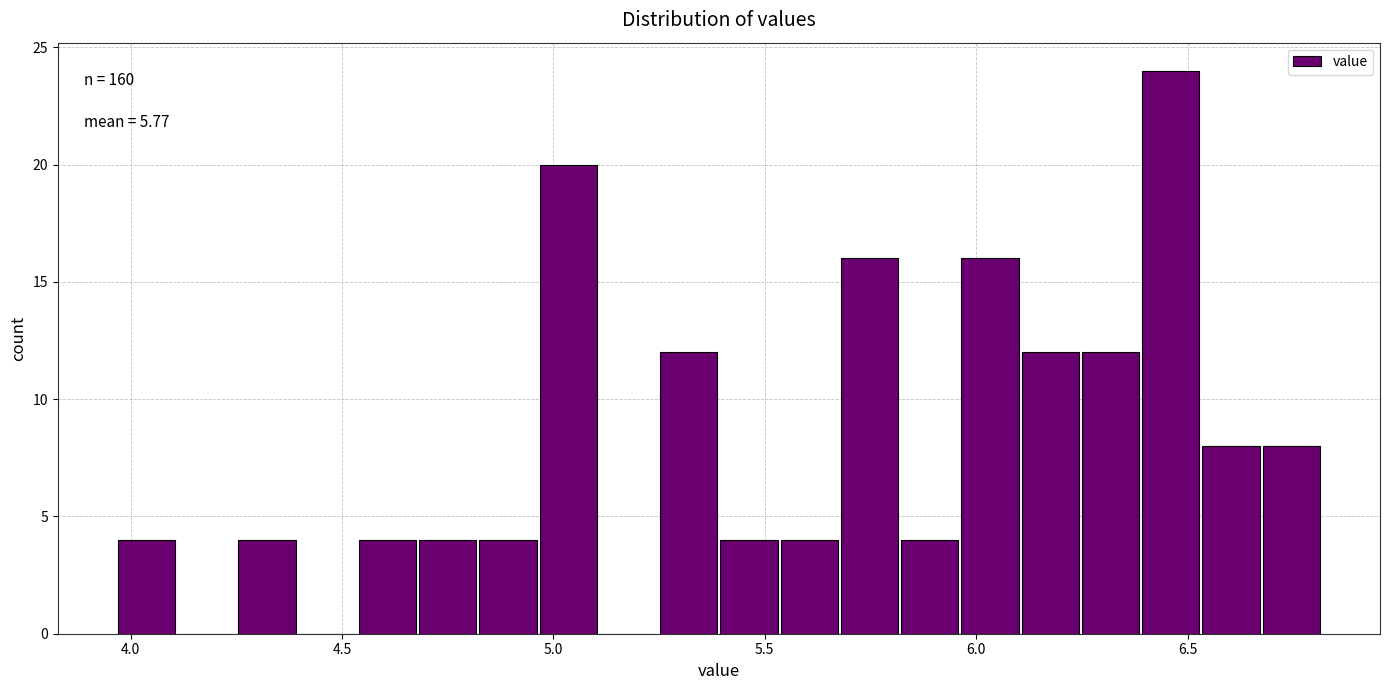

Read against the x-axis, roughly where is the centre of the tallest bar?

6.45